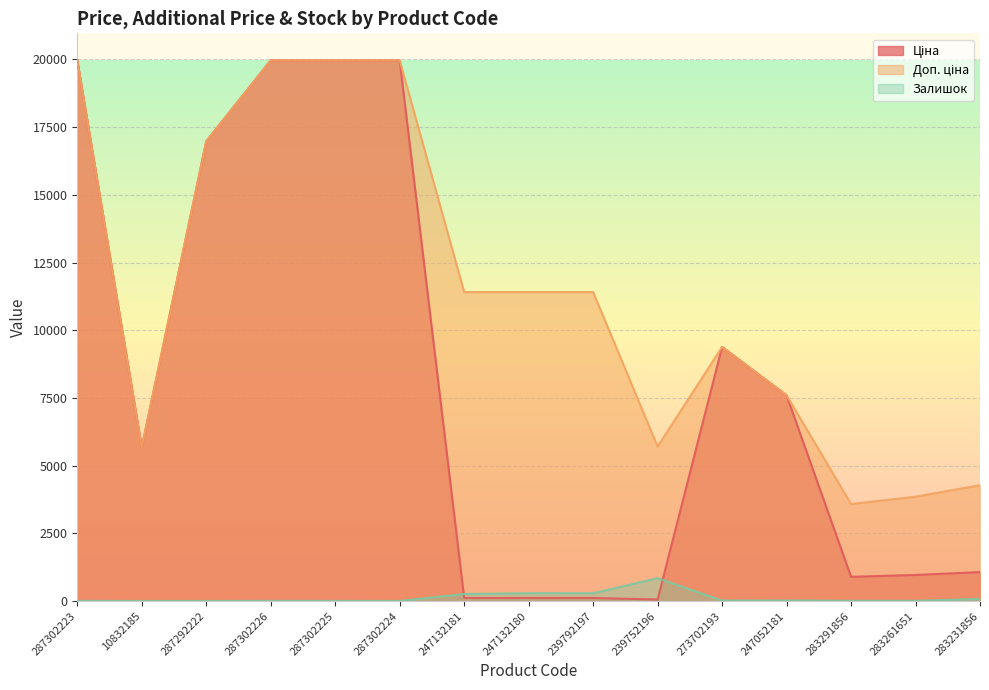

How many interior local valleys does the Ціна series have?

3